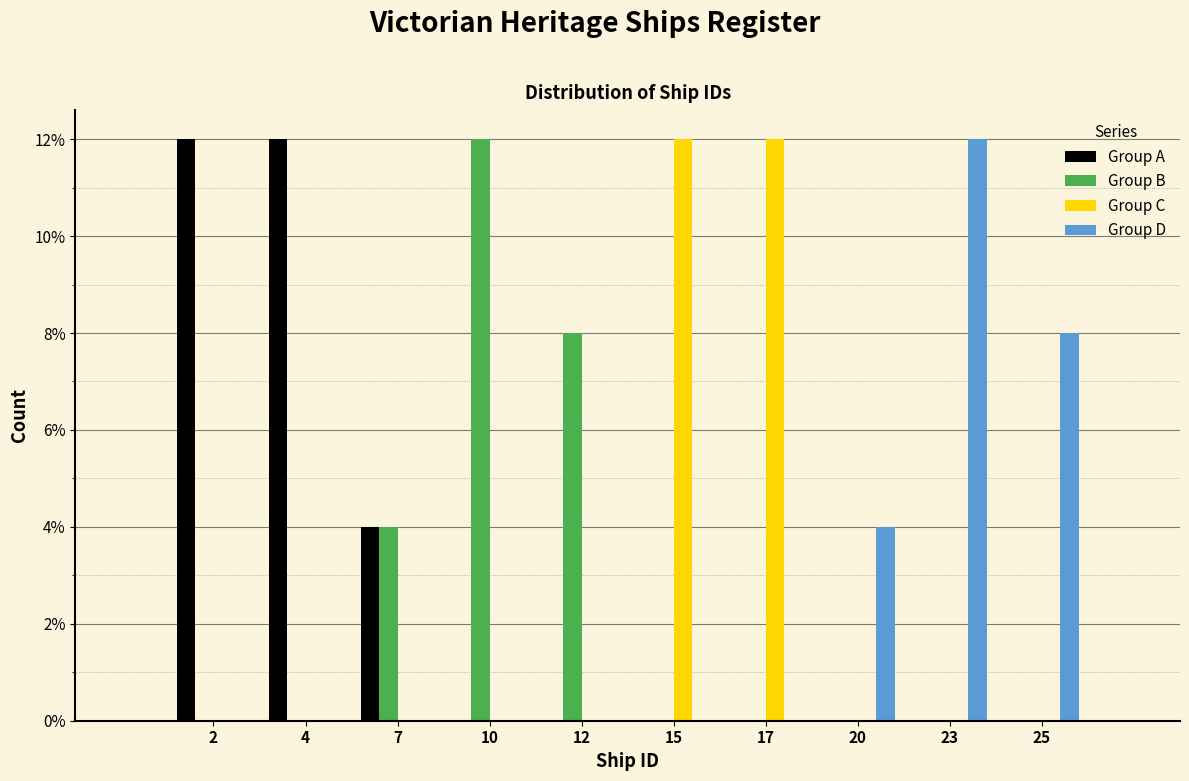

What is the greatest value displayed?

12